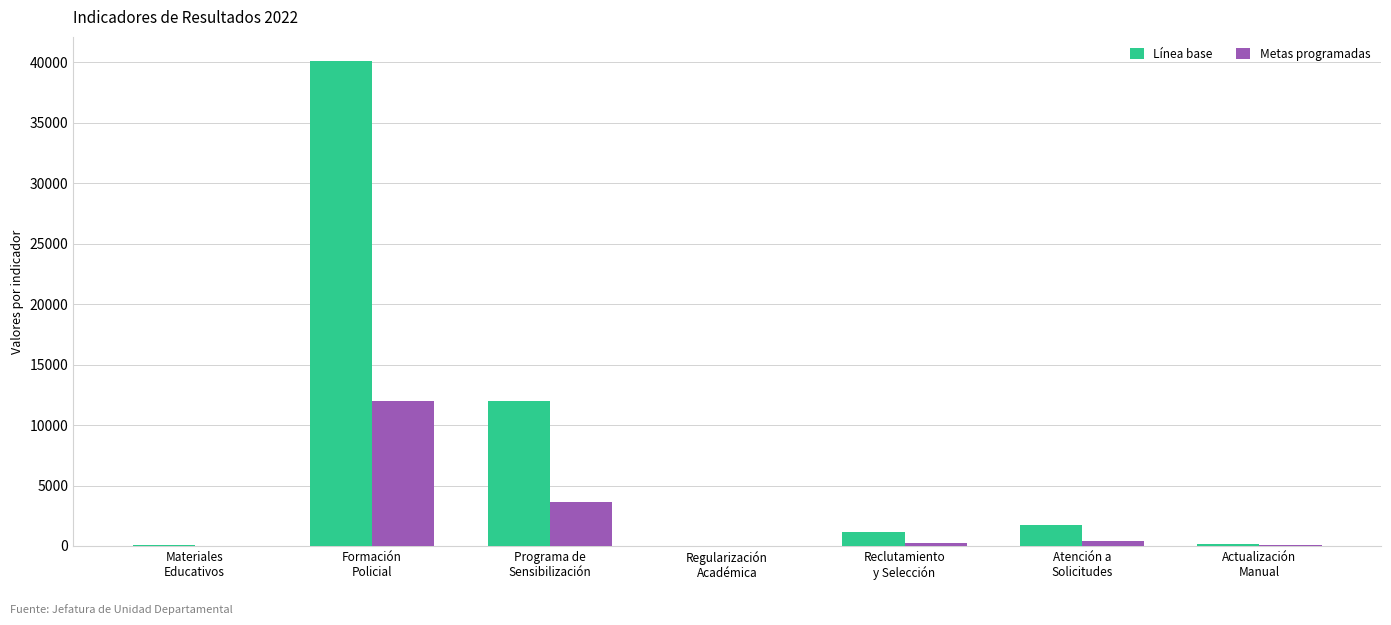

Is it true that Metas programadas equals 19 at Materiales
Educativos?

True